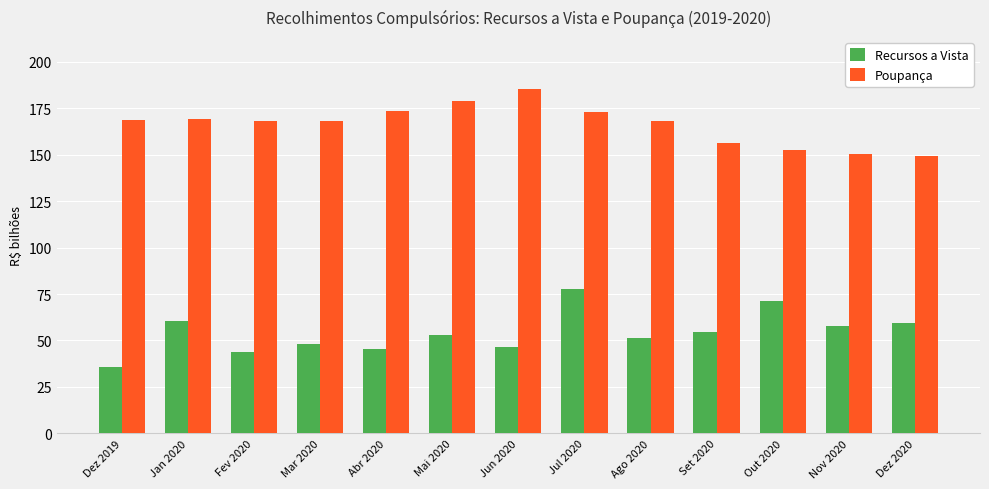

What is the difference between the maximum and minimum values in the Recursos a Vista series?

42.1